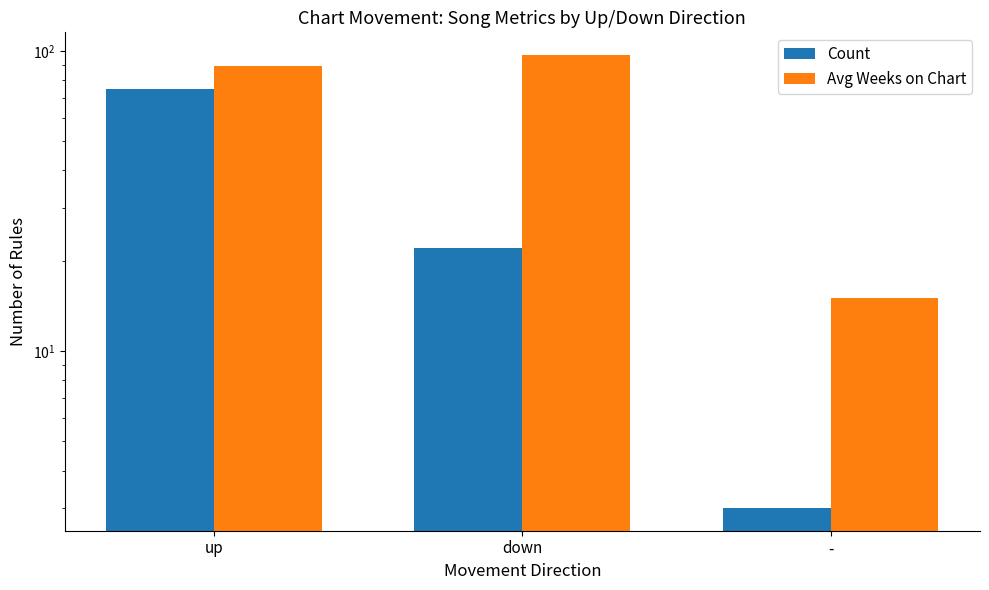

What are all the series names shown in the legend?

Count, Avg Weeks on Chart